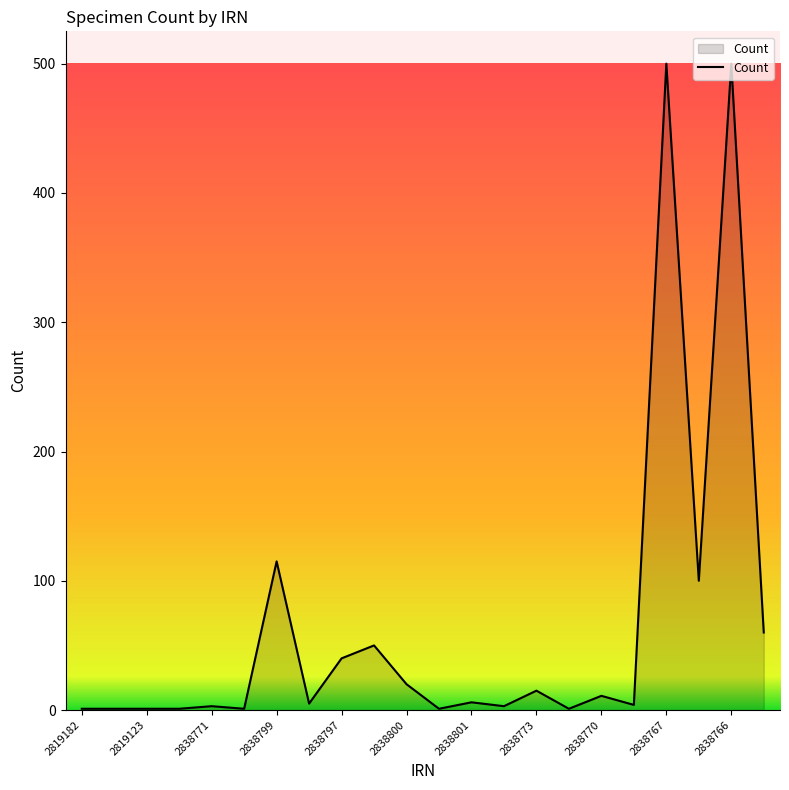

What is the greatest value displayed?

500